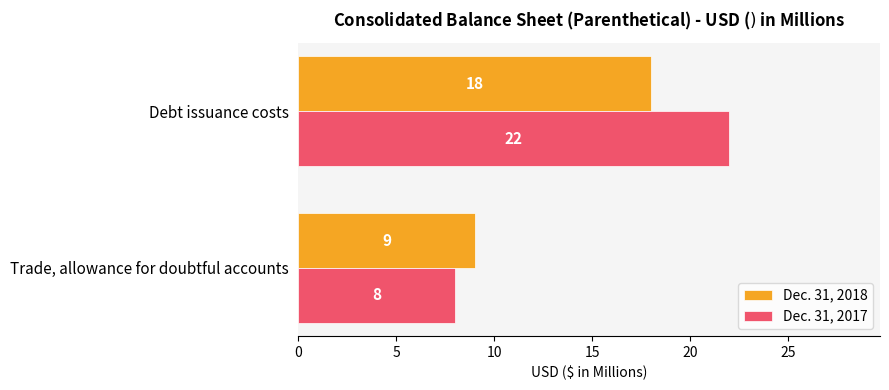

What is the sum of all Dec. 31, 2018 values?

27